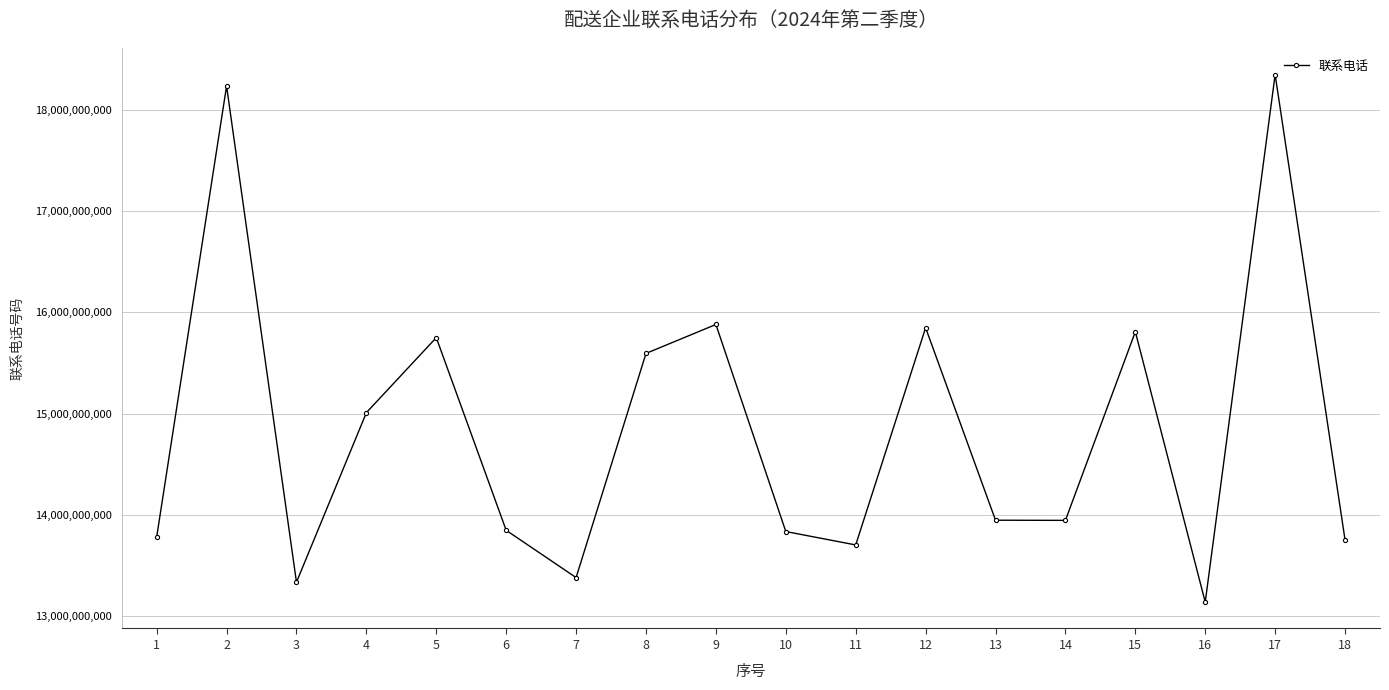

Is it true that the value at 18 is 20364824004?

False